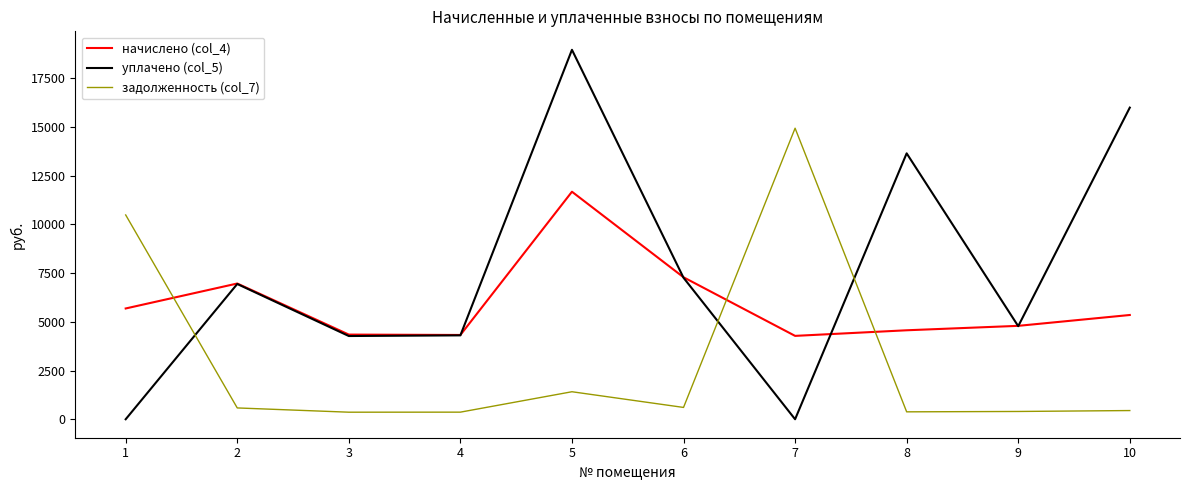

At which category is the sum across all series the highest?

5